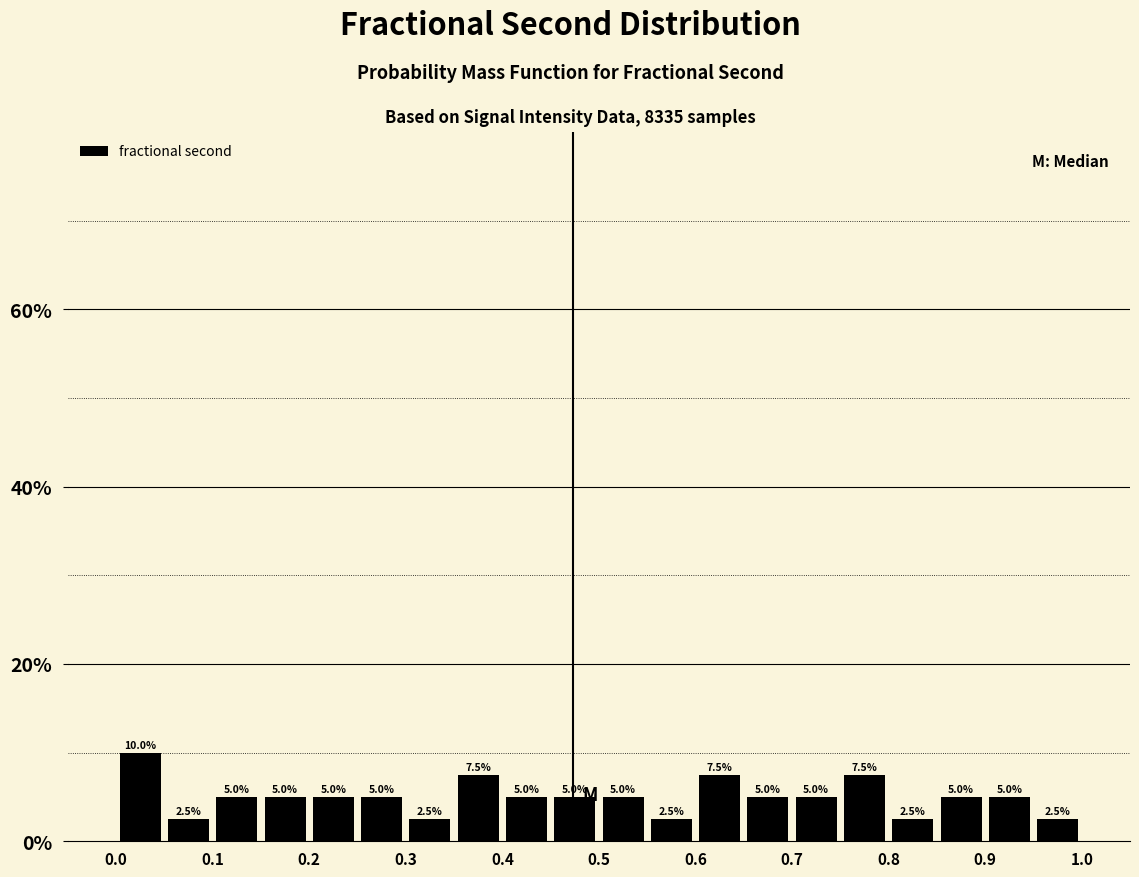

Reading left to right, list every bar in this chart as the range it spans on the x-axis followed by its height.

0.00 to 0.05: 10.0
0.05 to 0.10: 2.5
0.10 to 0.15: 5.0
0.15 to 0.20: 5.0
0.20 to 0.25: 5.0
0.25 to 0.30: 5.0
0.30 to 0.35: 2.5
0.35 to 0.40: 7.5
0.40 to 0.45: 5.0
0.45 to 0.50: 5.0
0.50 to 0.55: 5.0
0.55 to 0.60: 2.5
0.60 to 0.65: 7.5
0.65 to 0.70: 5.0
0.70 to 0.75: 5.0
0.75 to 0.80: 7.5
0.80 to 0.85: 2.5
0.85 to 0.90: 5.0
0.90 to 0.95: 5.0
0.95 to 1.00: 2.5